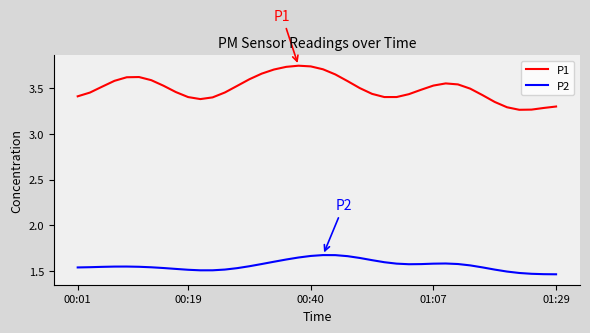

Which series has the widest spread of values?

P1